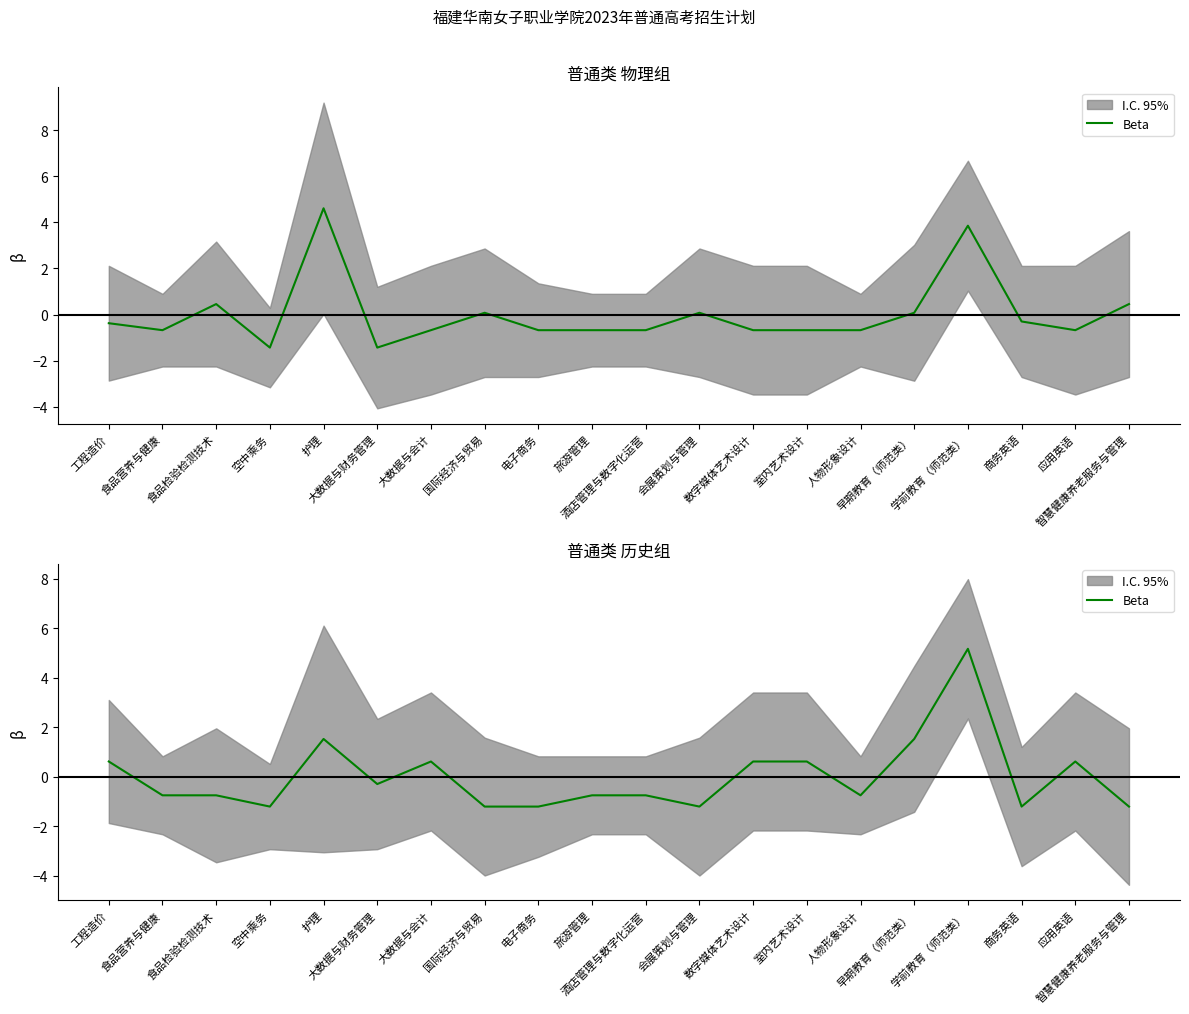

How many points are higher than both their immediate neighbors (excluding endpoints)?

4